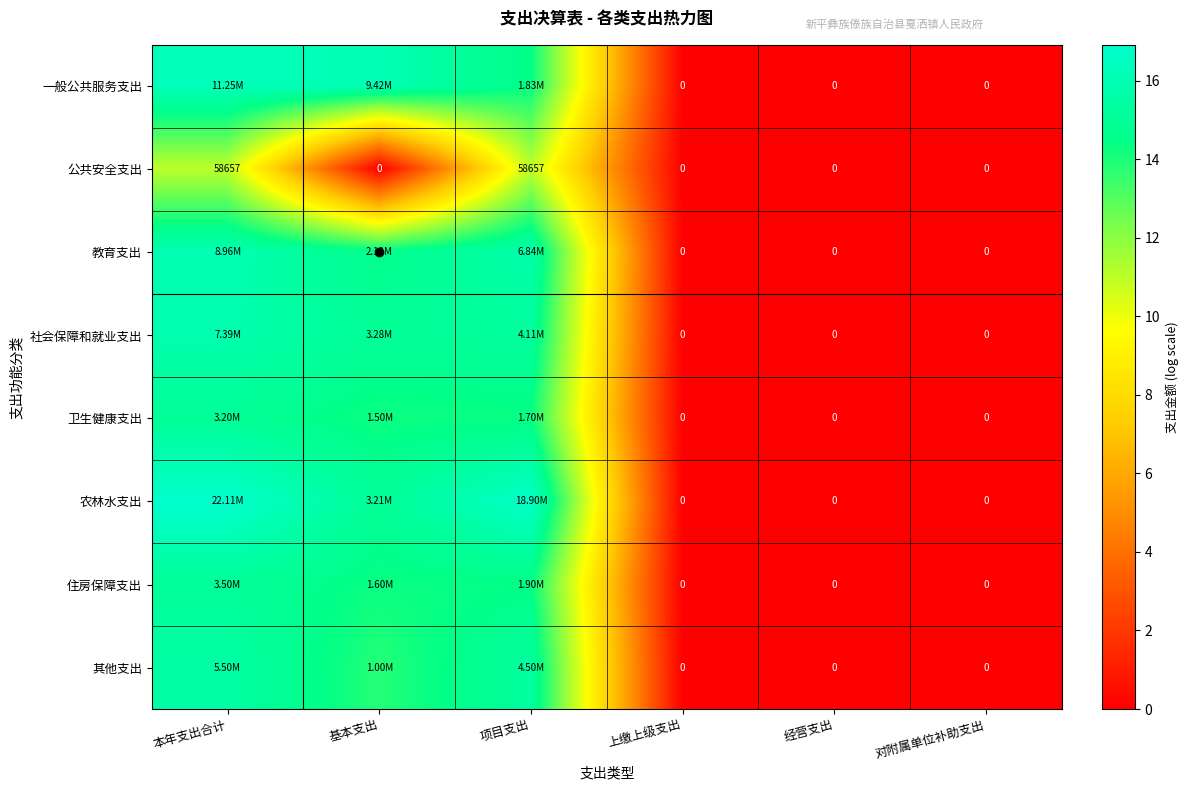

At which category is the sum across all series the highest?

本年支出合计